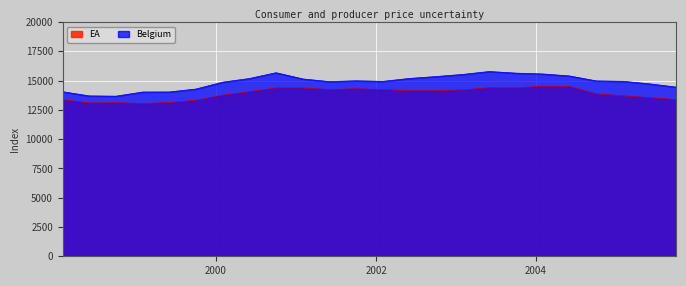

What is the highest value of the EA series?

14517.7